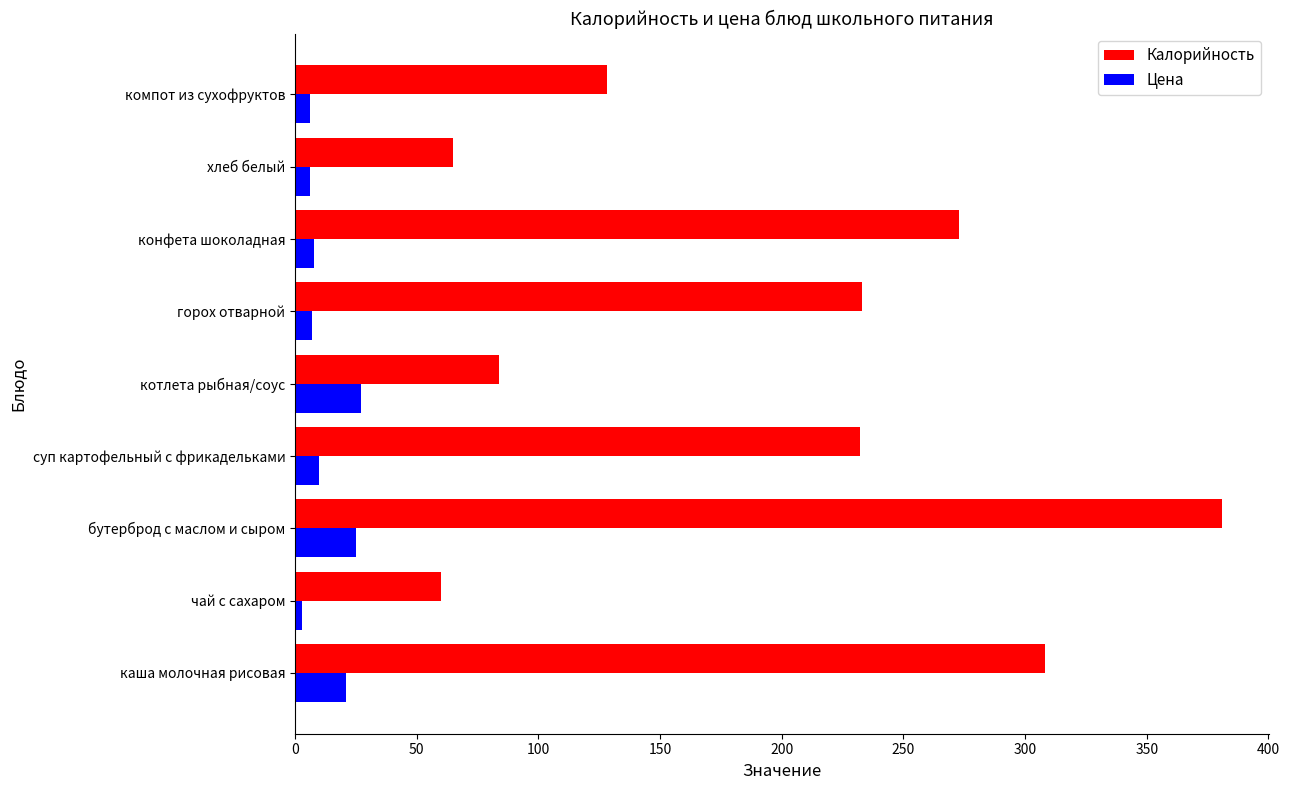

The value of Калорийность at каша молочная рисовая is 133. True or false?

False